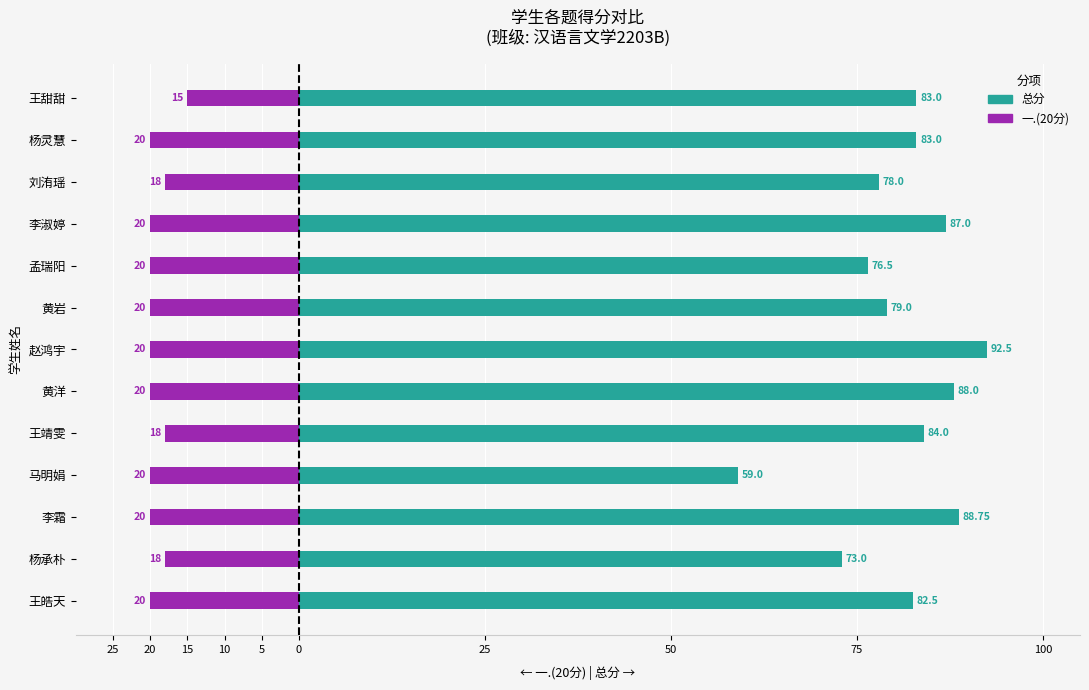

List the series in order of their peak value, highest first.

总分, 一.(20分)